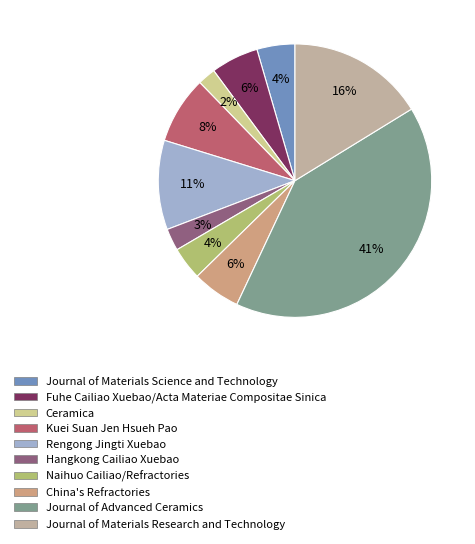

To the nearest percent, what is the average slice percentage?

10%